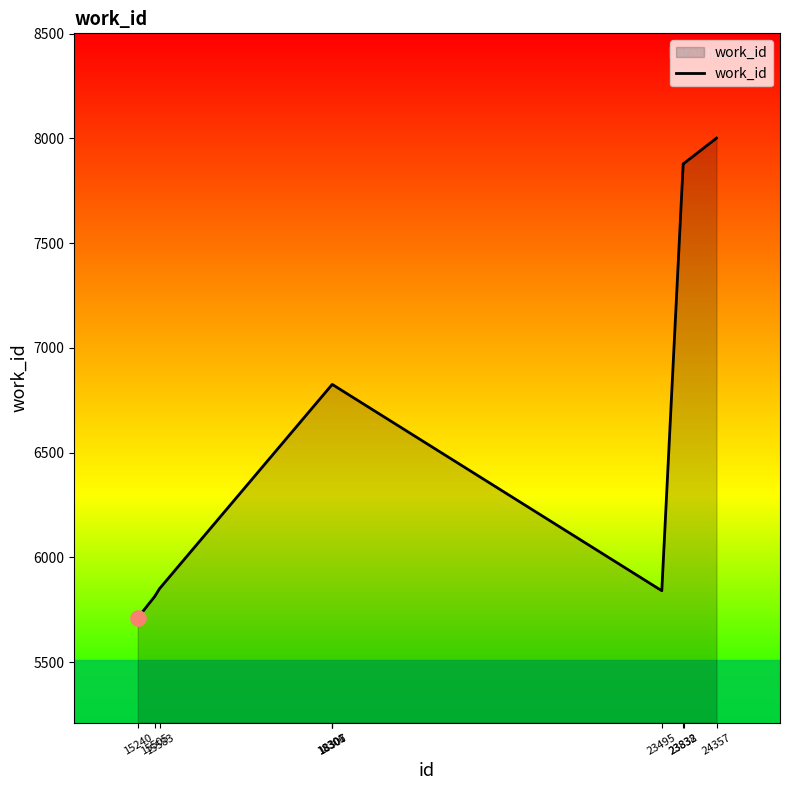

What is the change in value from 15505 to 23838?

+2066